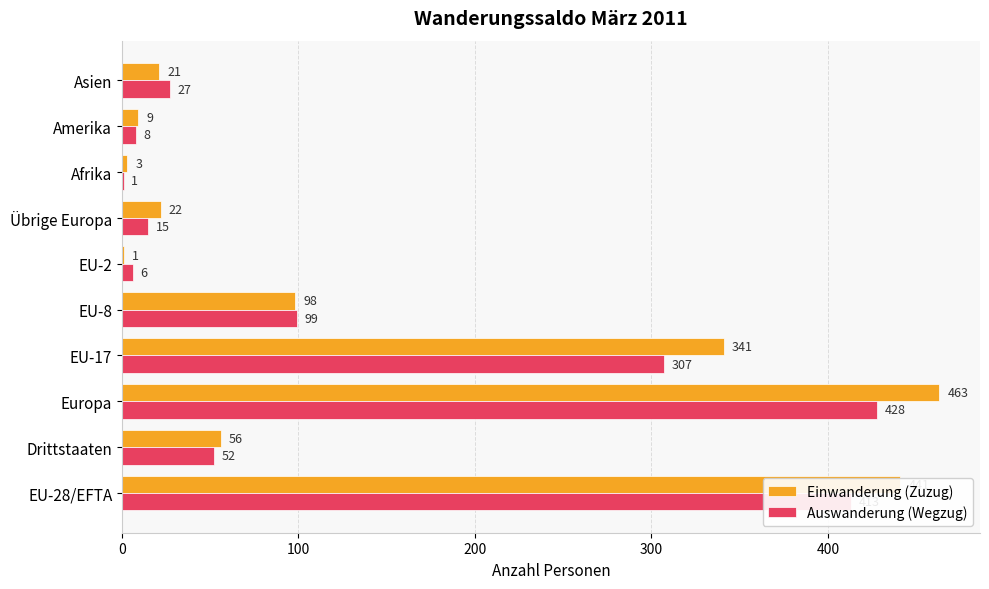

Read the Einwanderung (Zuzug) value at Asien.

21